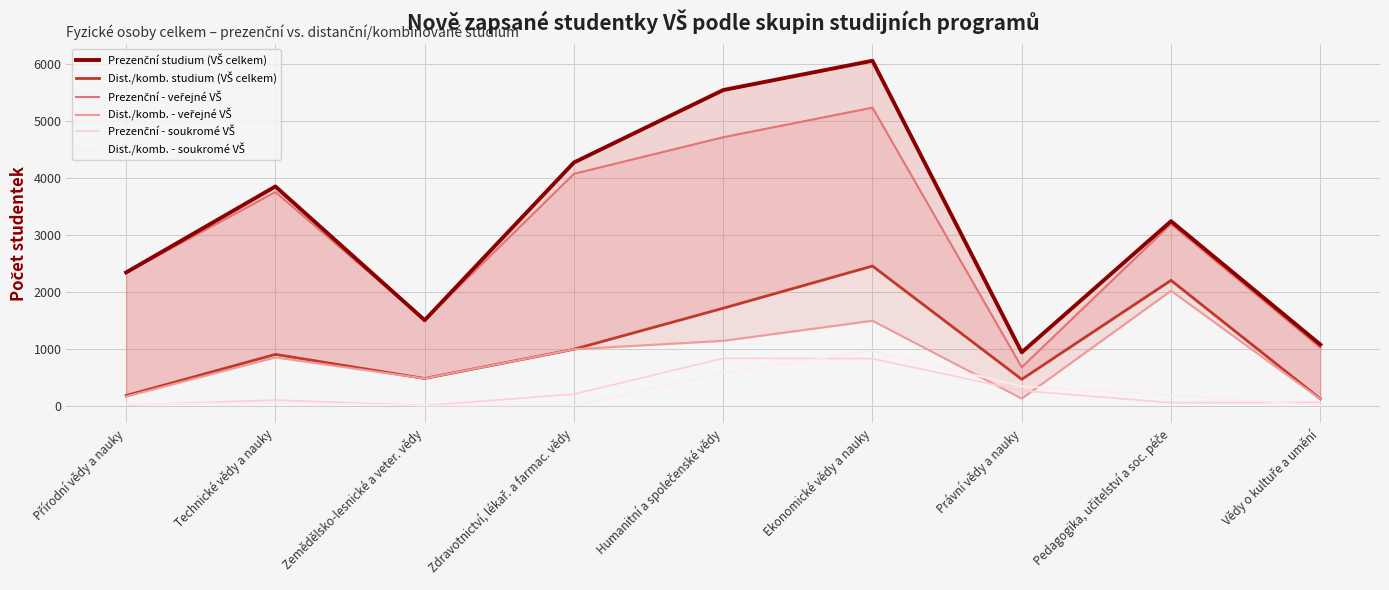

What is the sum of all Prezenční studium (VŠ celkem) values?

28760